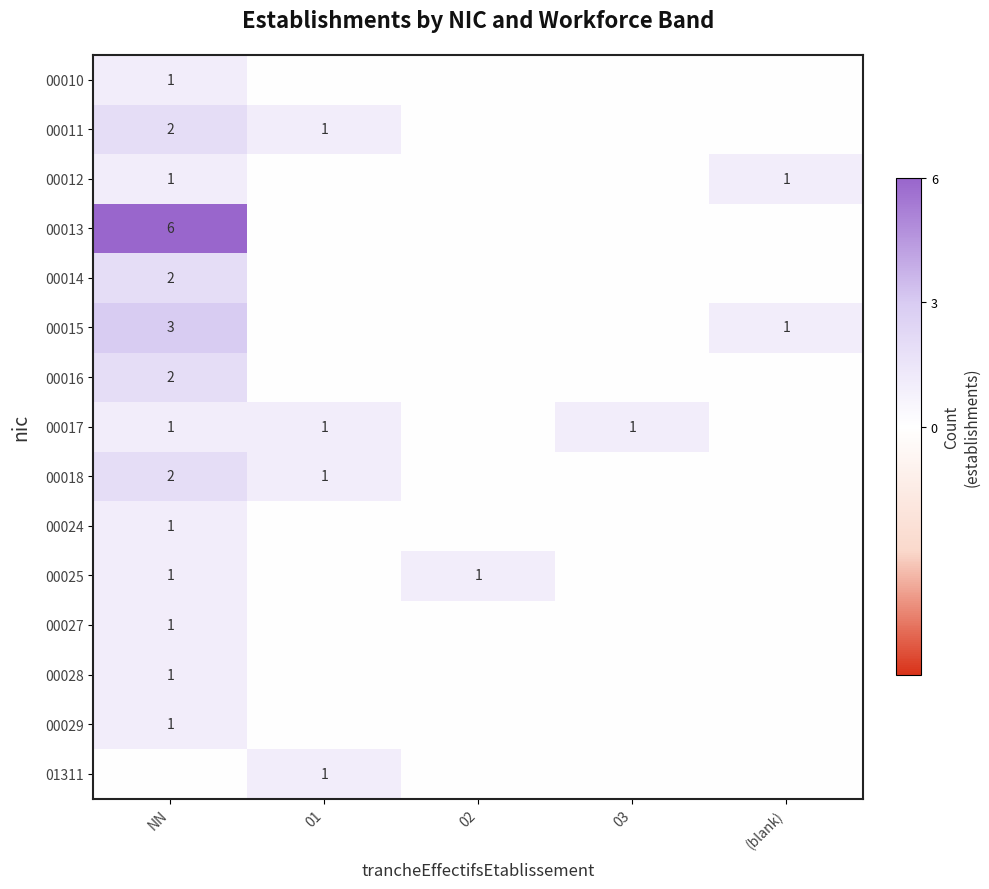

What is the minimum value shown in the chart?

-6